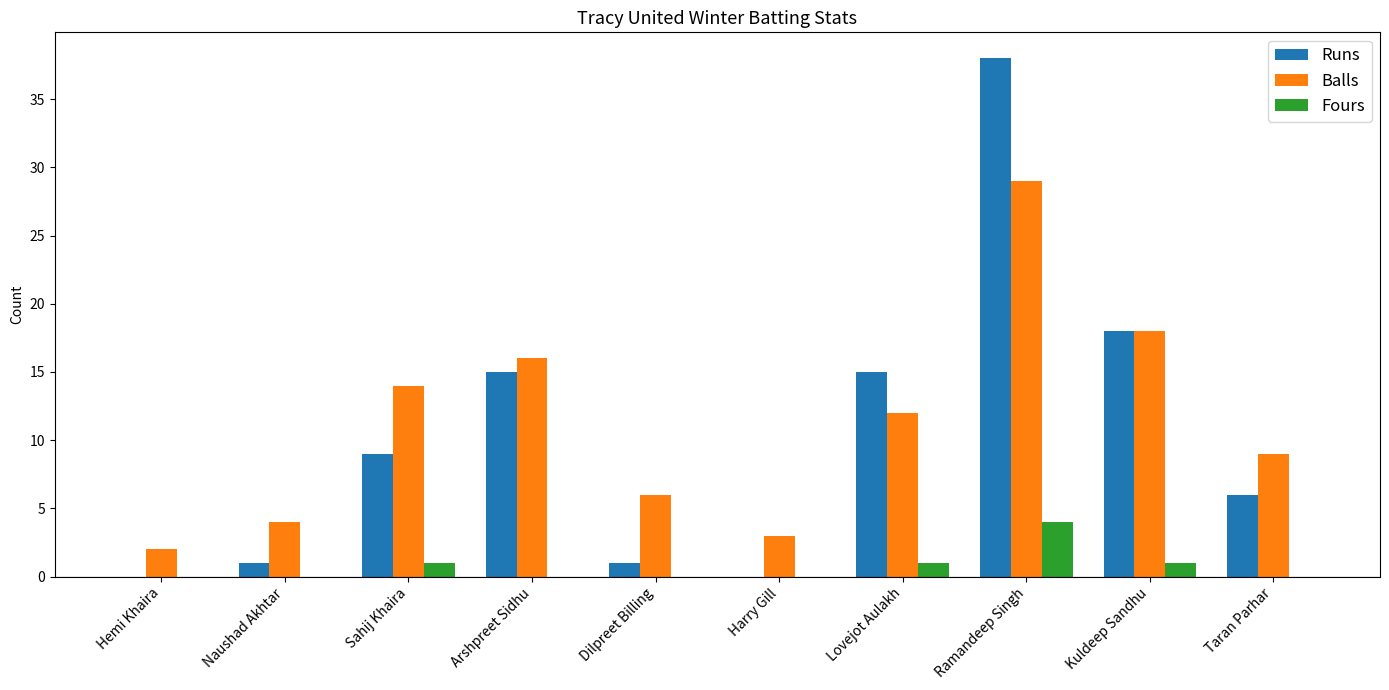

What is the average value of the Balls series?

11